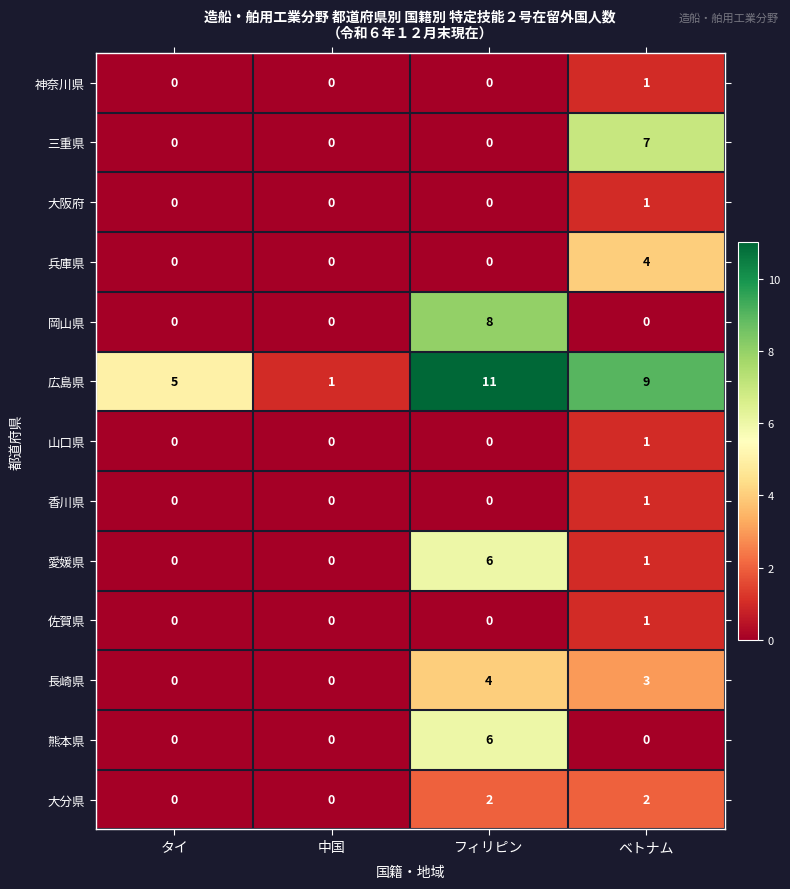

The 香川県 series shows 0 at フィリピン. True or false?

True